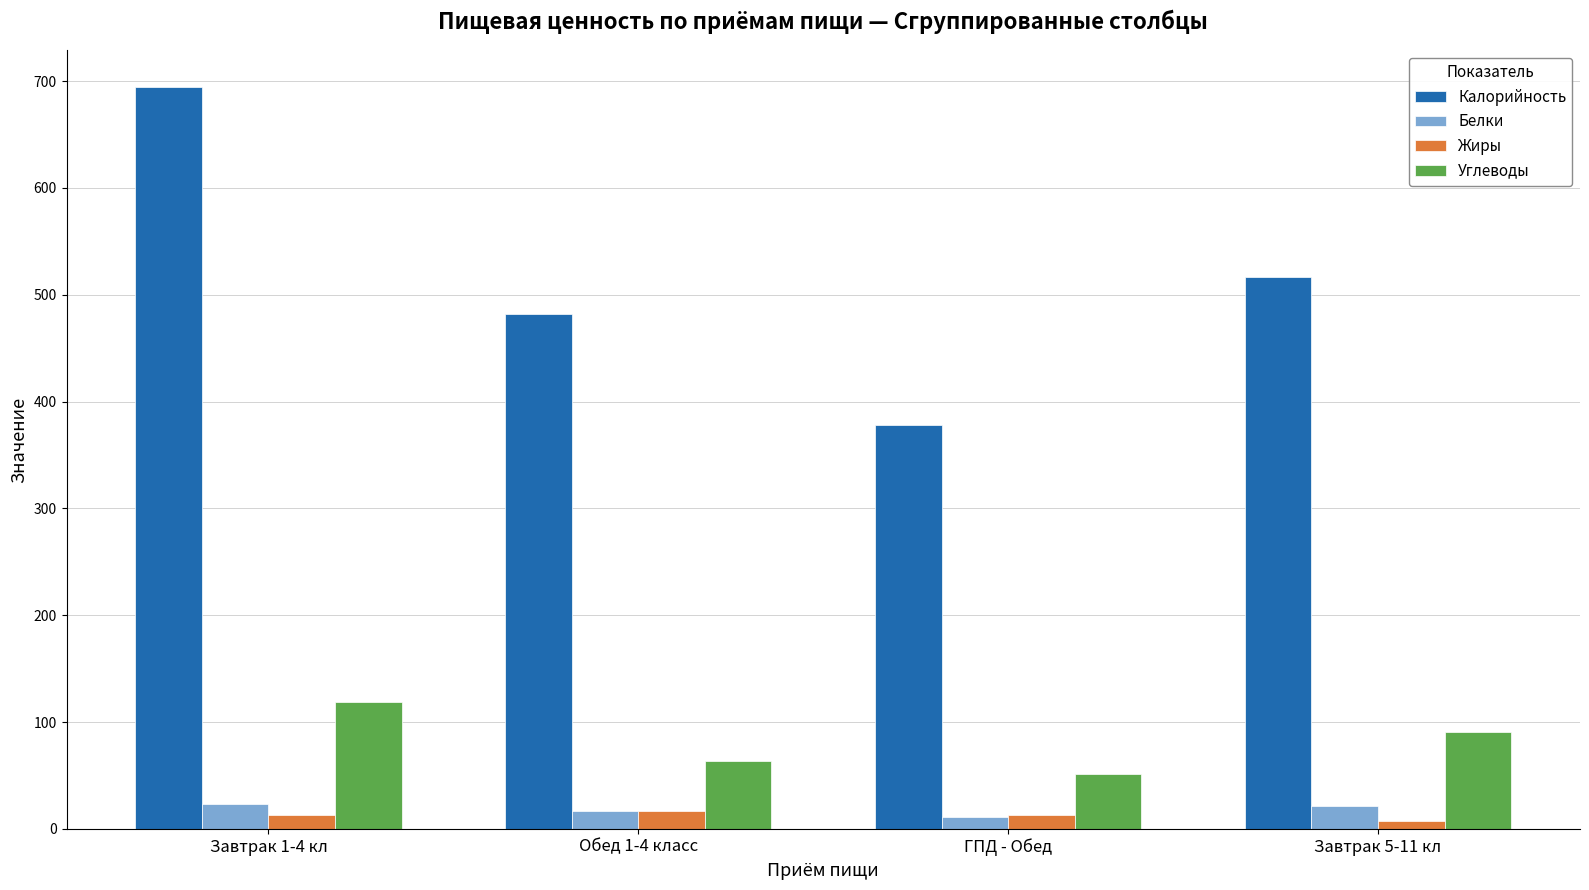

Rank the series at Завтрак 5-11 кл from lowest to highest value.

Жиры, Белки, Углеводы, Калорийность